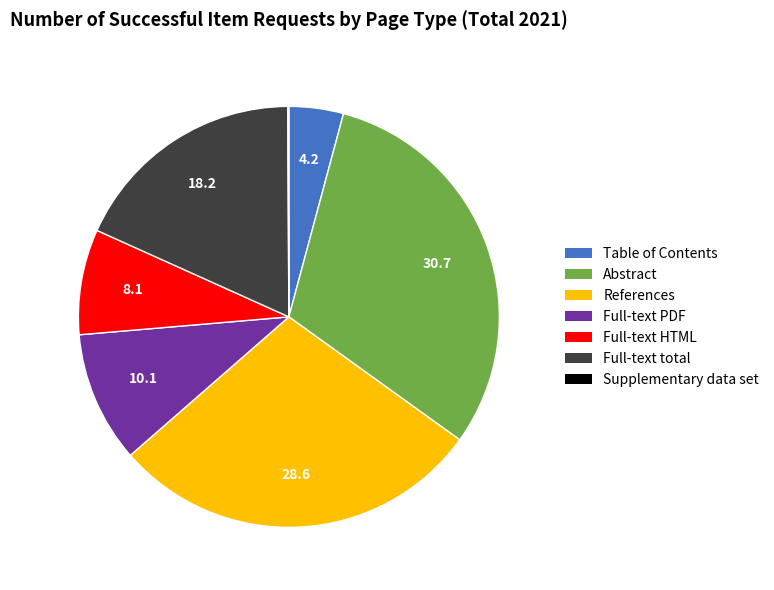

The Full-text PDF slice represents 4% of the pie. True or false?

False